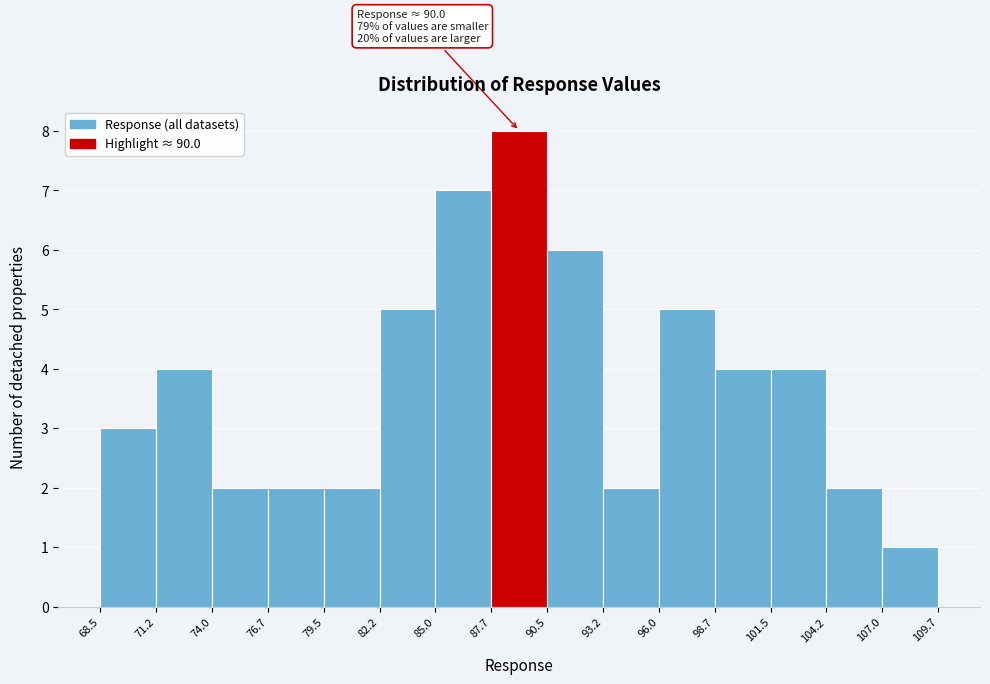

Over which range of the x-axis is the bar tallest?

87.7 to 90.5